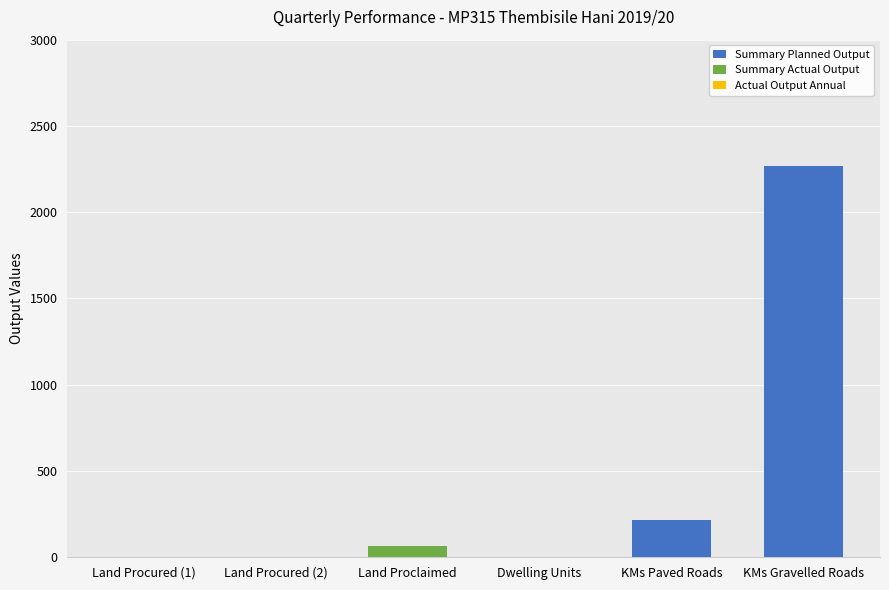

What is the sum of all Summary Planned Output values?

2486